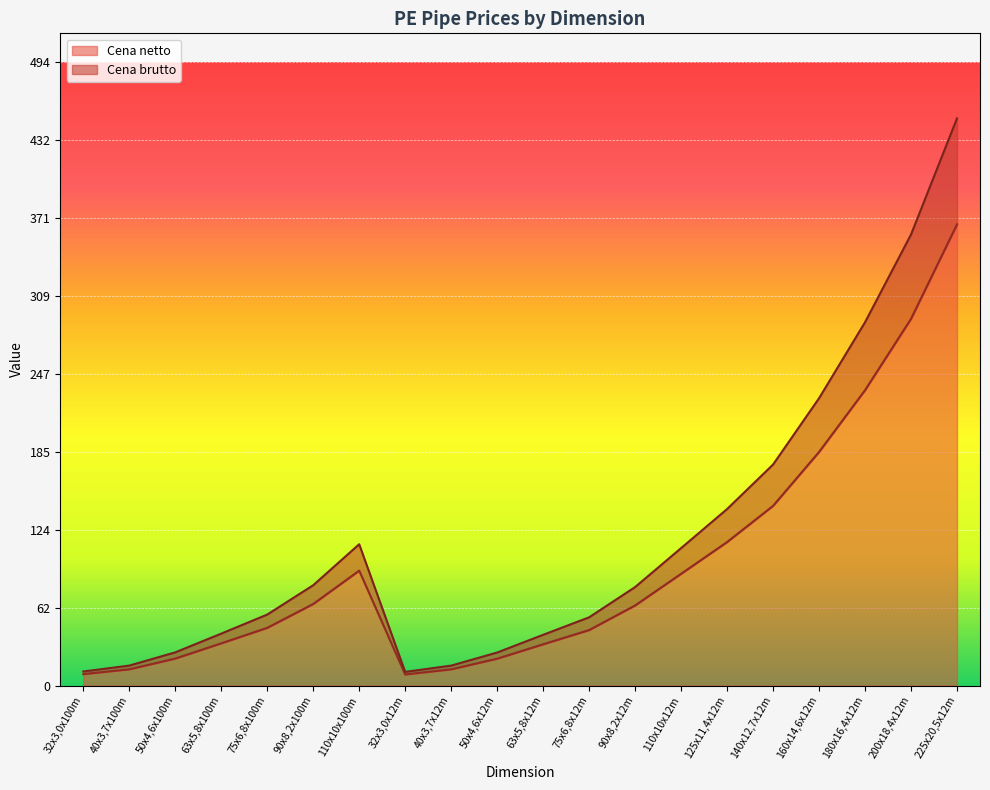

True or false: Cena brutto and Cena netto cross at least once.

False